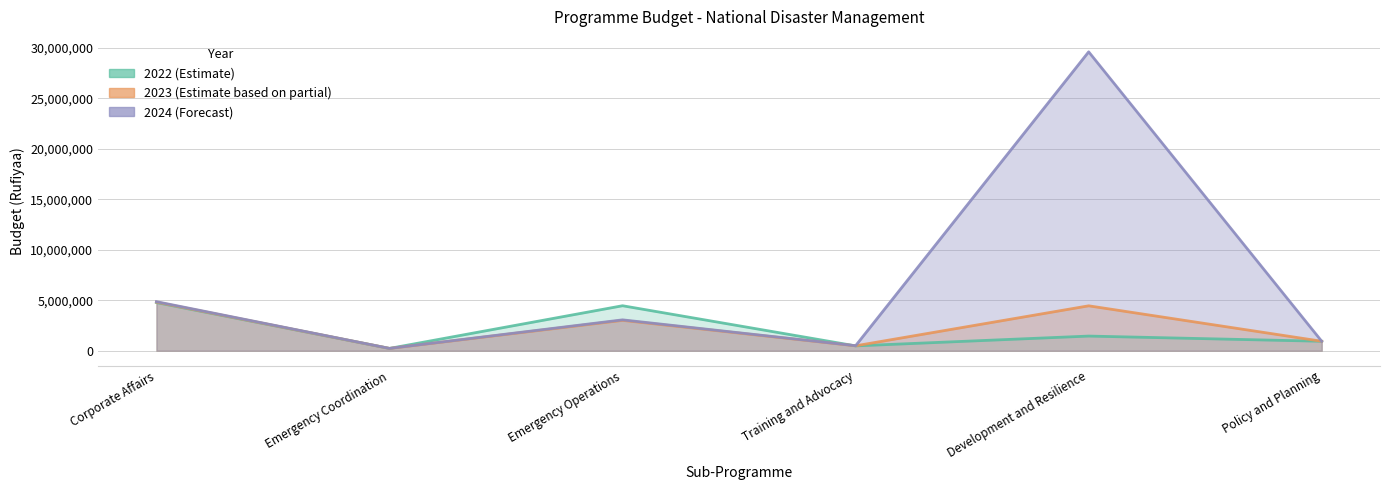

What is the difference between the second highest and minimum values in the 2024 series?

4628190